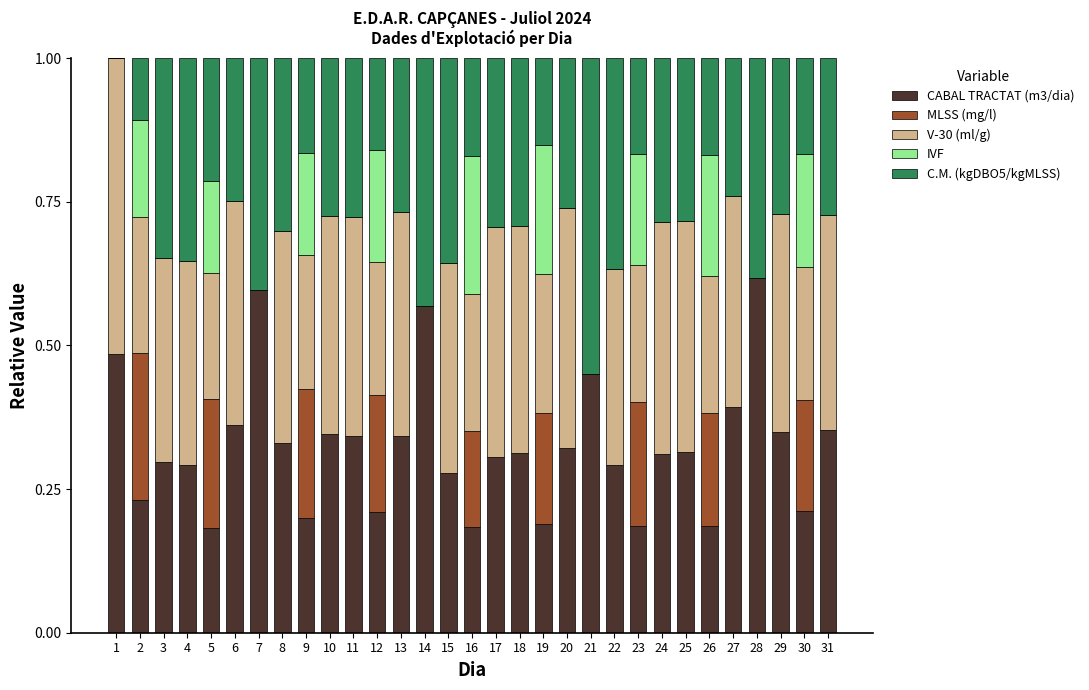

What is the total value across all series at 23?

1.0